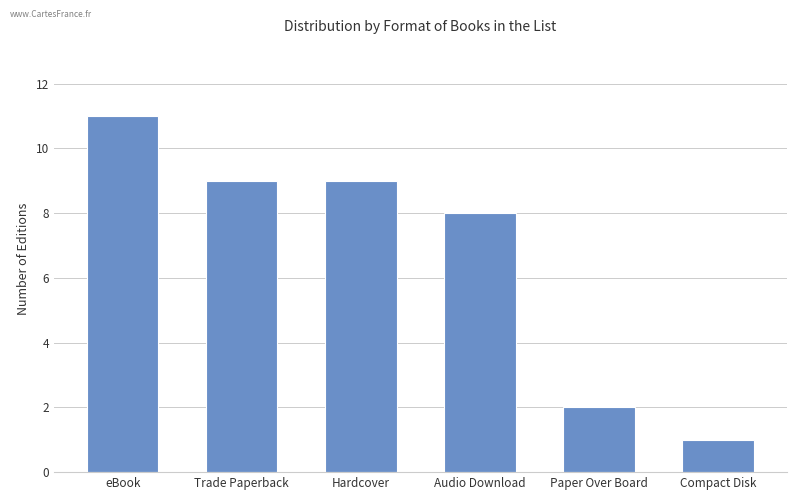

What is the change in value from Trade Paperback to Audio Download?

-1